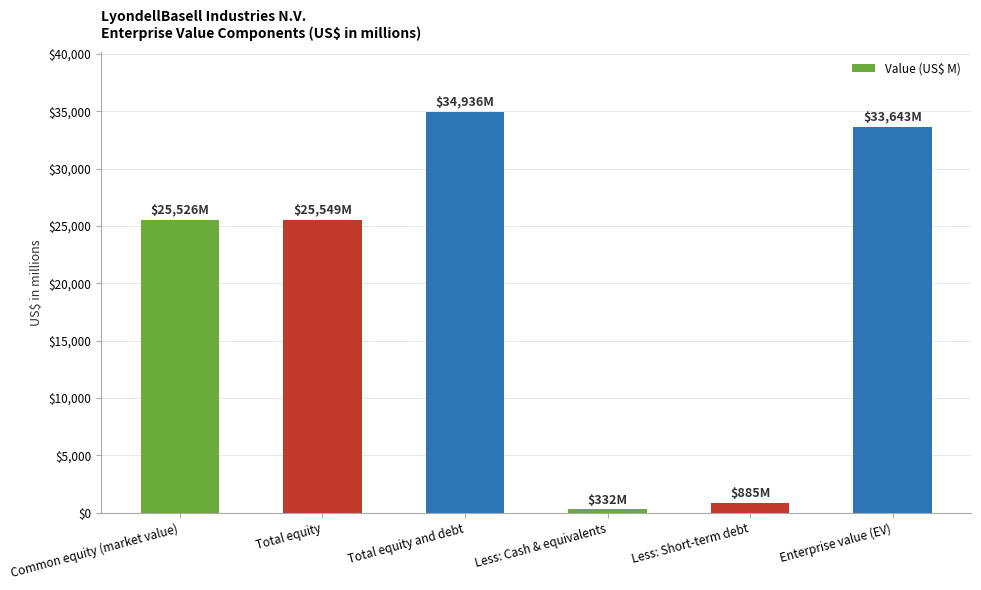

What position from the right is Total equity?

5